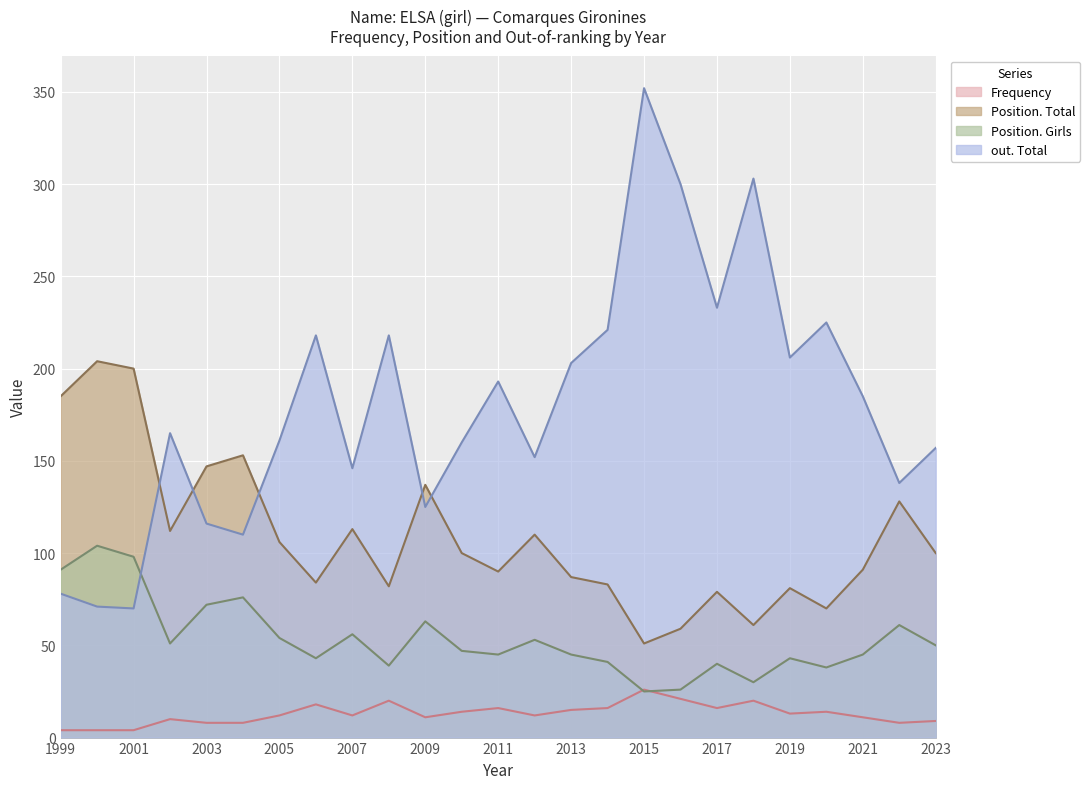

What is the greatest value displayed?

352